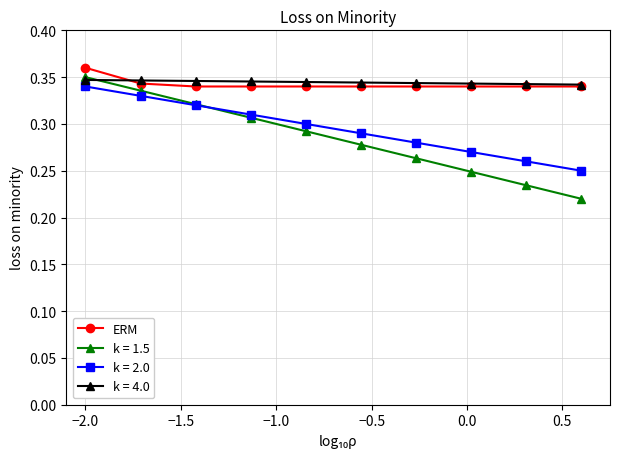

Does the chart display data point markers on the line(s)?

Yes